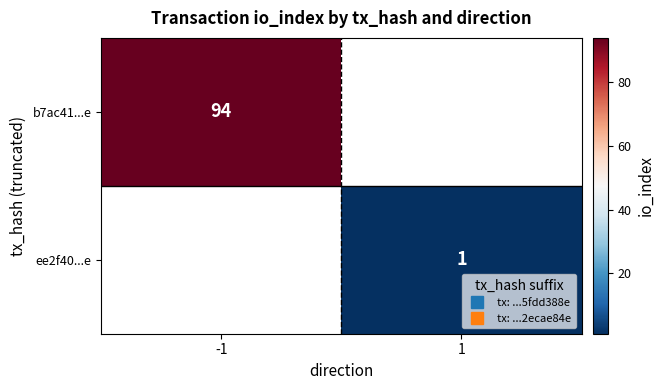

How many positive values does the ee2f40...e series have?

1